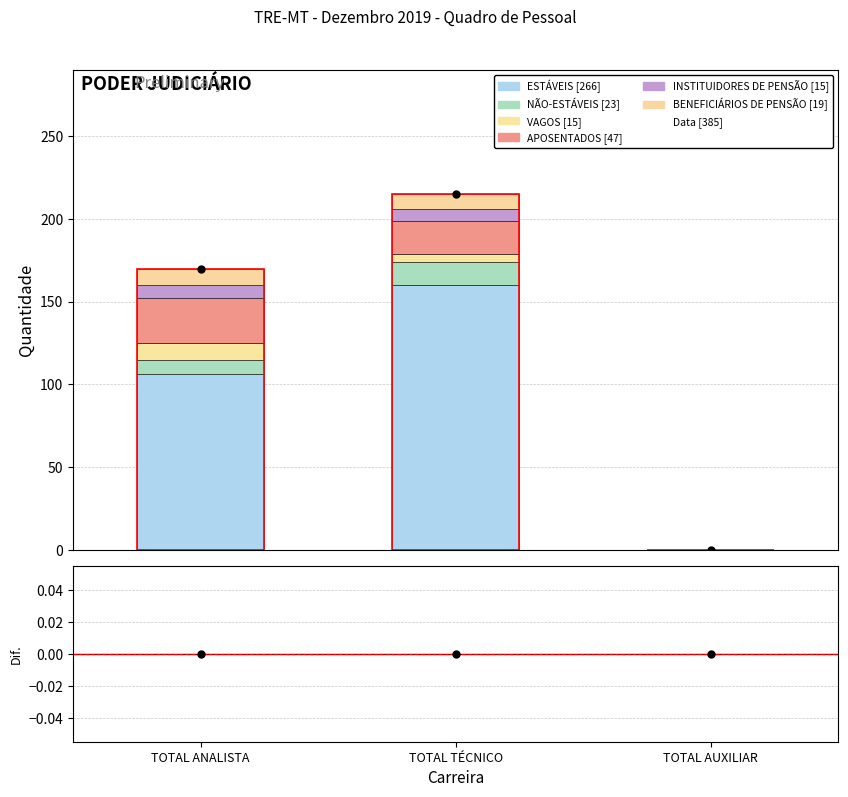

How many values in the NÃO-ESTÁVEIS series exceed 9?

1